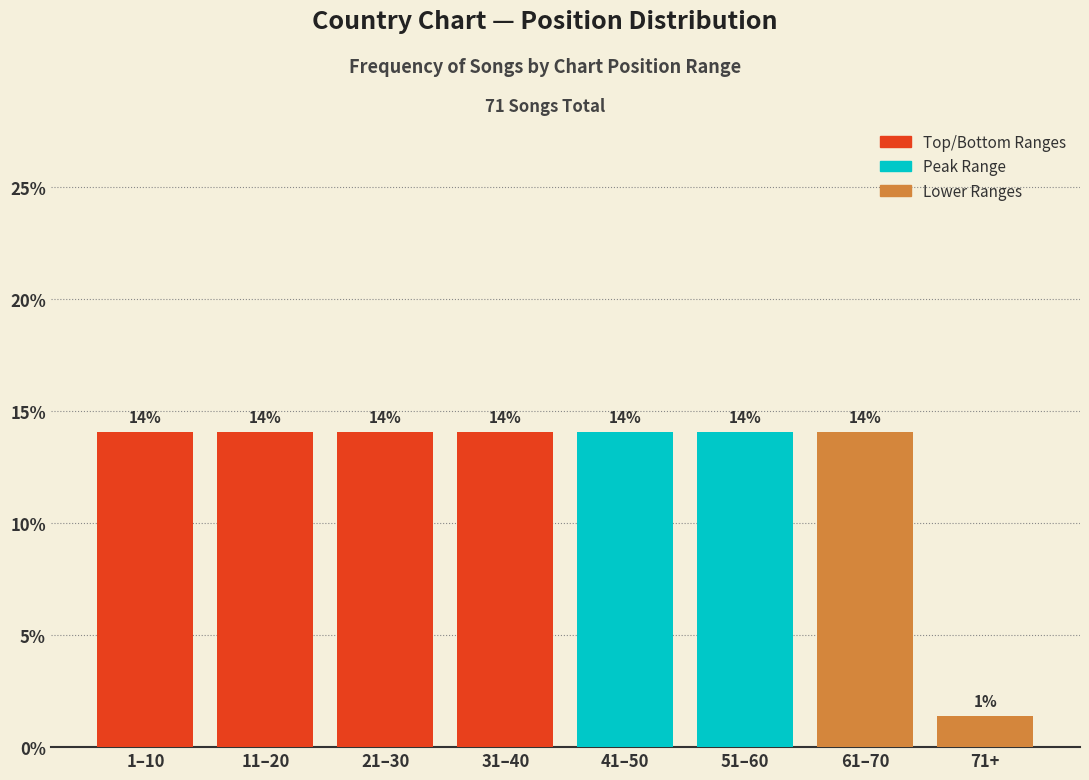

How many bars are there in total?

8